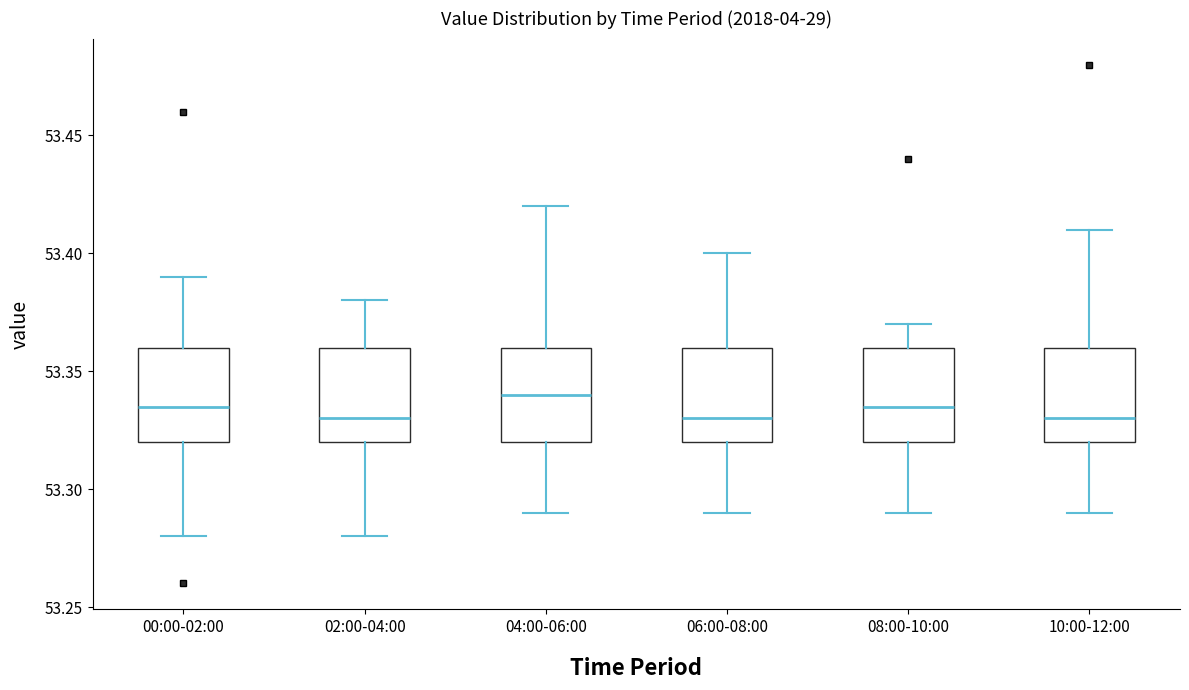

Reading left to right, transcribe this box plot: for each box, give where its median line is, the range the box spans, and where its two whiskers end, as read against the y-axis. The values are not printed on the chart, so give them approximately, as read against the axis.

00:00-02:00: median 53.335, box 53.320 to 53.360, whiskers 53.280 to 53.390
02:00-04:00: median 53.330, box 53.320 to 53.360, whiskers 53.280 to 53.380
04:00-06:00: median 53.340, box 53.320 to 53.360, whiskers 53.290 to 53.420
06:00-08:00: median 53.330, box 53.320 to 53.360, whiskers 53.290 to 53.400
08:00-10:00: median 53.335, box 53.320 to 53.360, whiskers 53.290 to 53.370
10:00-12:00: median 53.330, box 53.320 to 53.360, whiskers 53.290 to 53.410